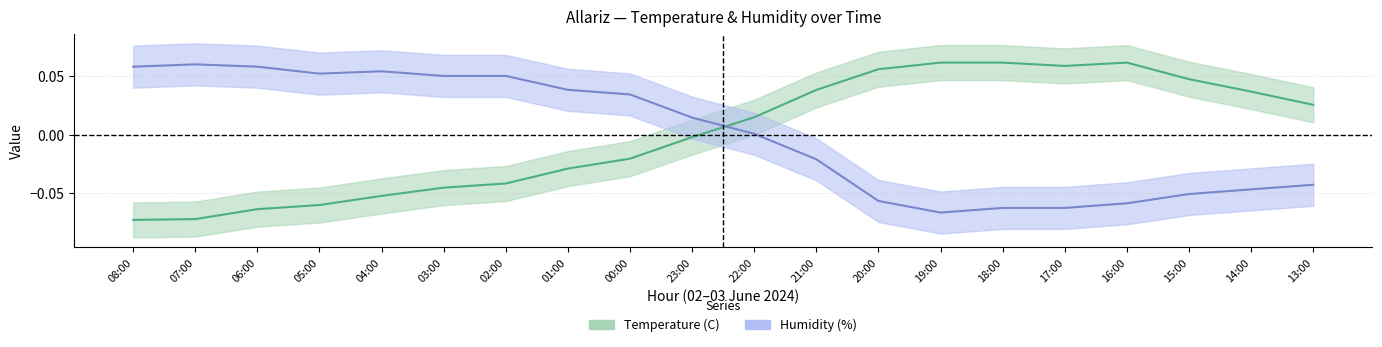

True or false: Temperature (C) and Humidity (%) cross at least once.

True